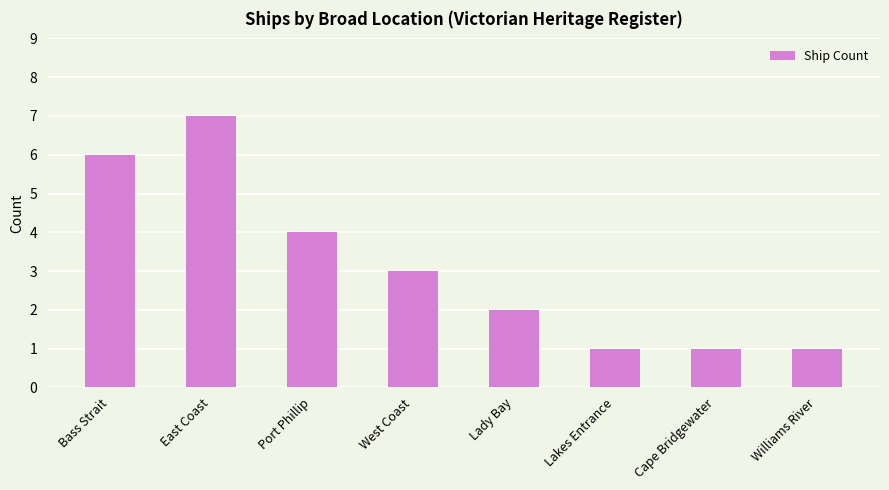

Approximately how many times larger is the value at Port Phillip compared to West Coast?

1.3